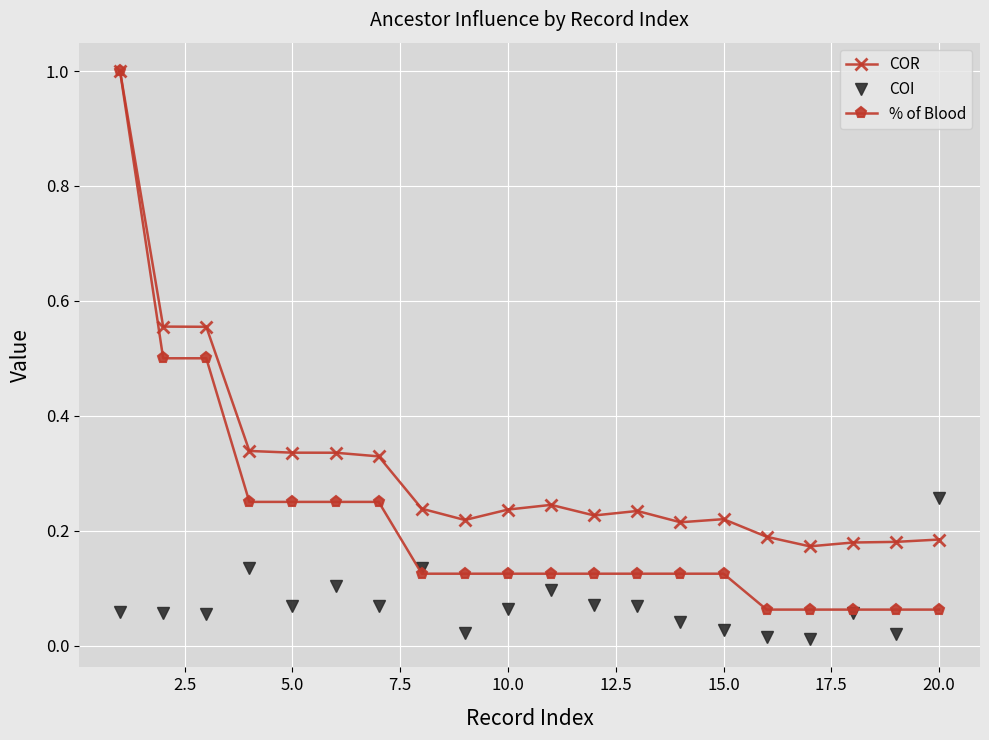

Which series has the widest spread of values?

% of Blood